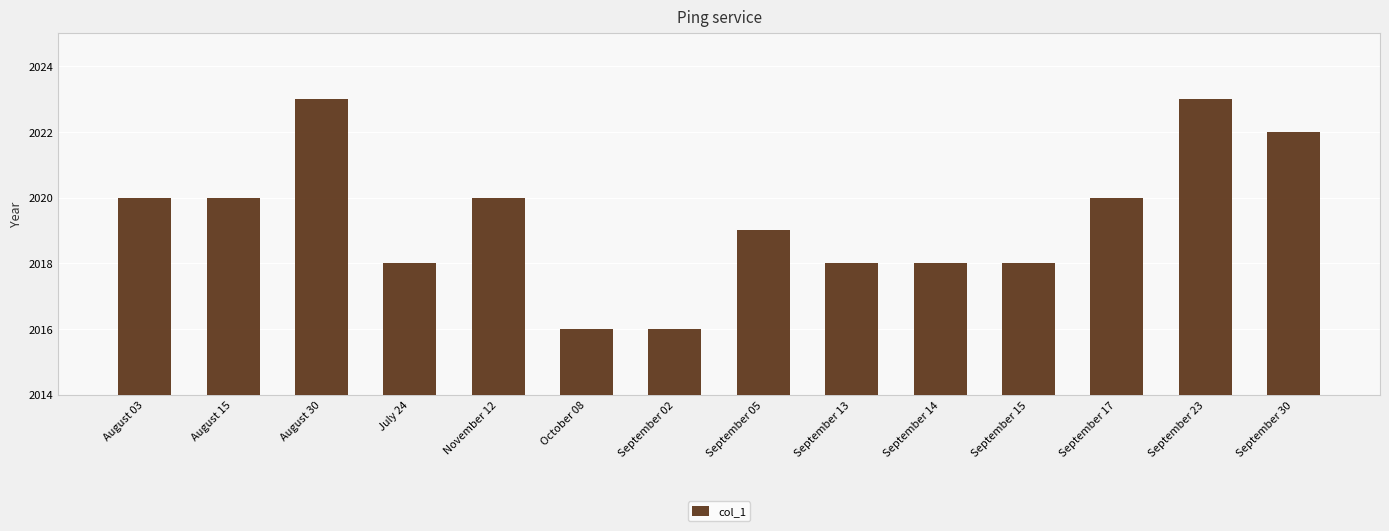

What value does the data have at September 23?

2023